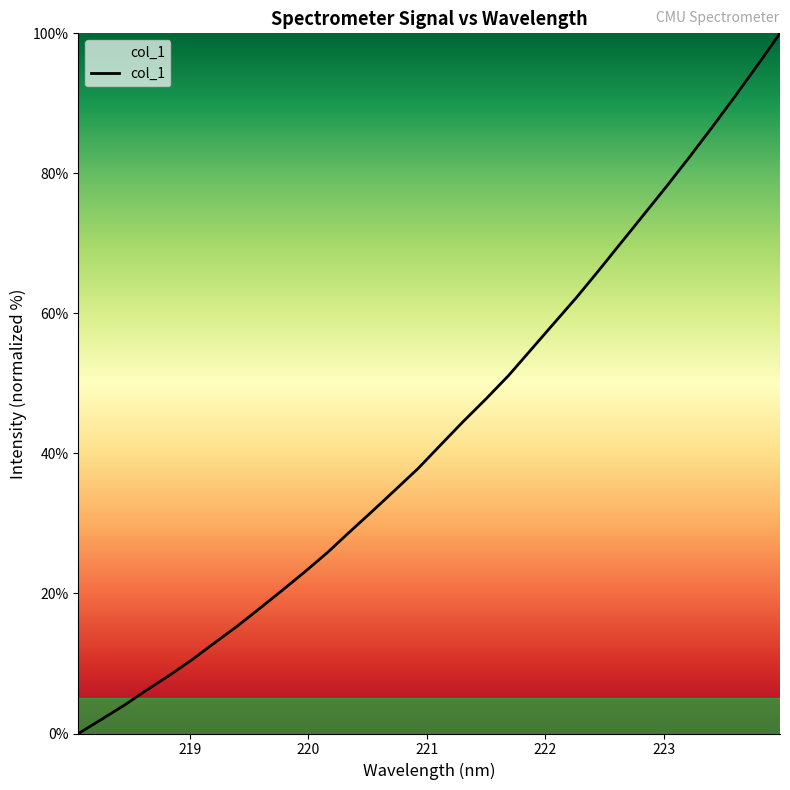

What is the greatest value displayed?

100.0